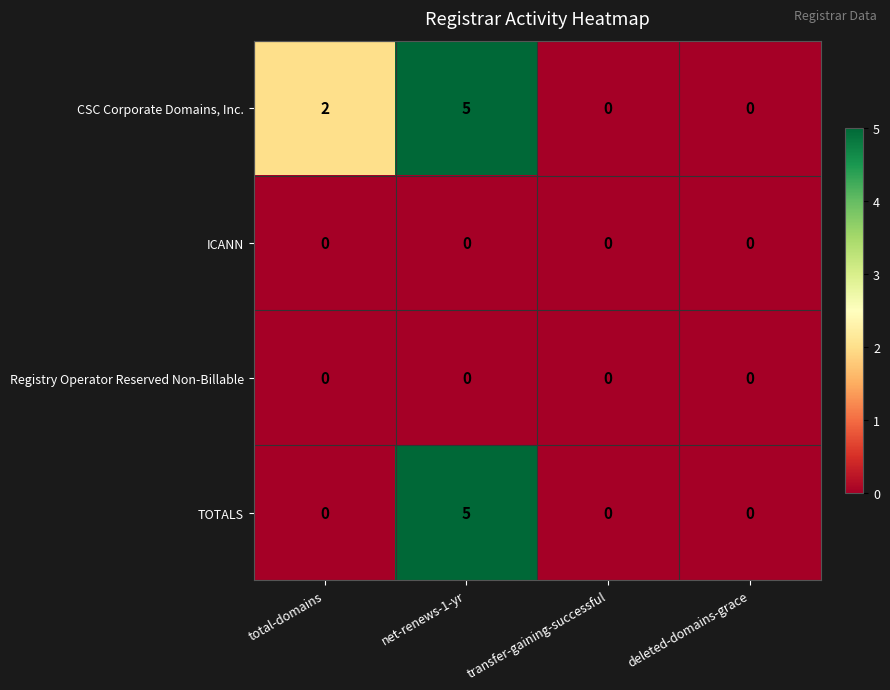

Where is CSC Corporate Domains, Inc. nearest to the value 2?

total-domains